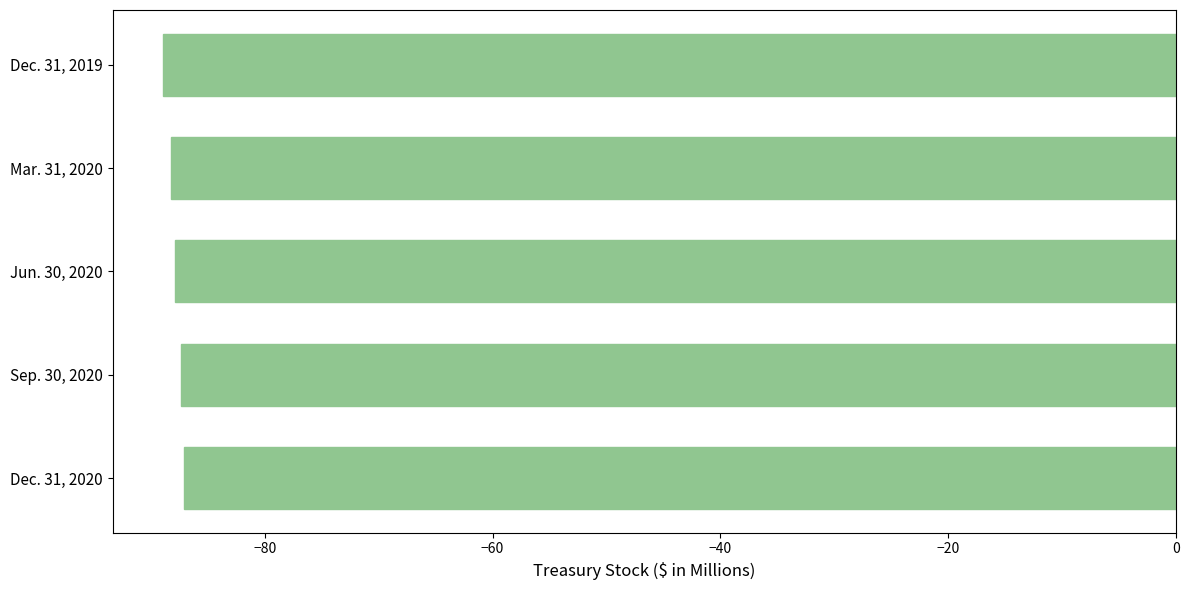

What is the label of the 2nd bar from the top?

Mar. 31, 2020